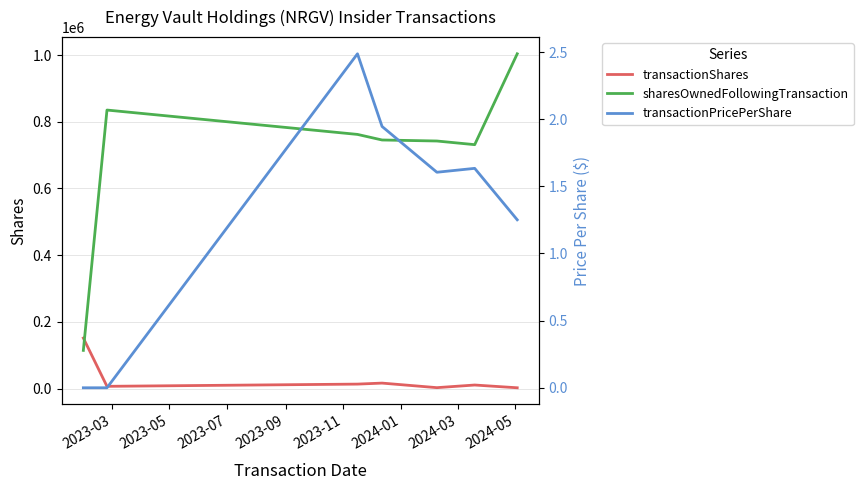

In transactionShares, how many points are higher than both neighbors (excluding endpoints)?

2